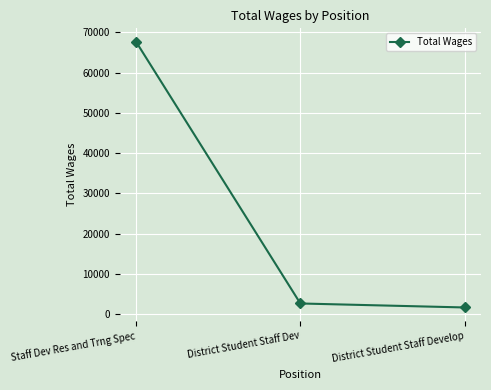

Does the chart display data point markers on the line(s)?

Yes